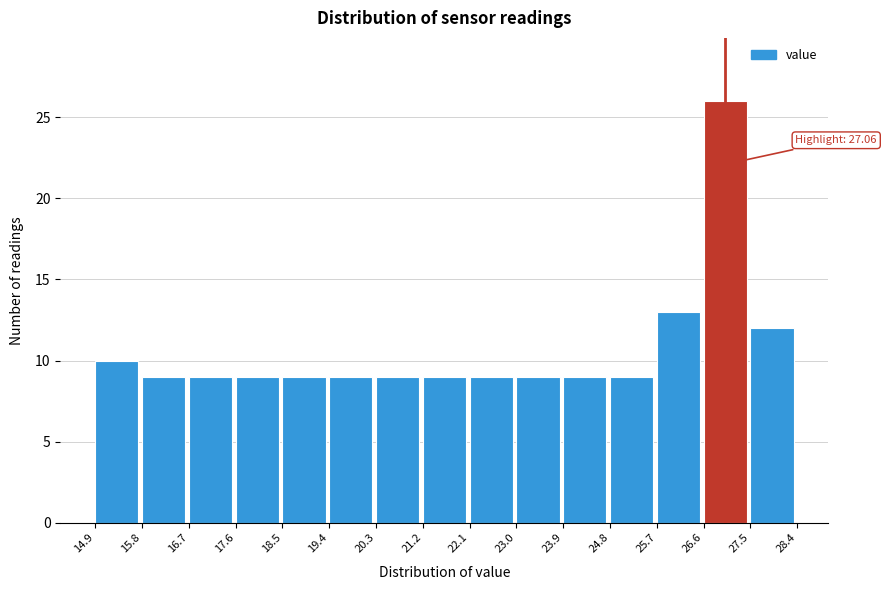

Which range on the x-axis has the tallest bar?

26.6 to 27.5